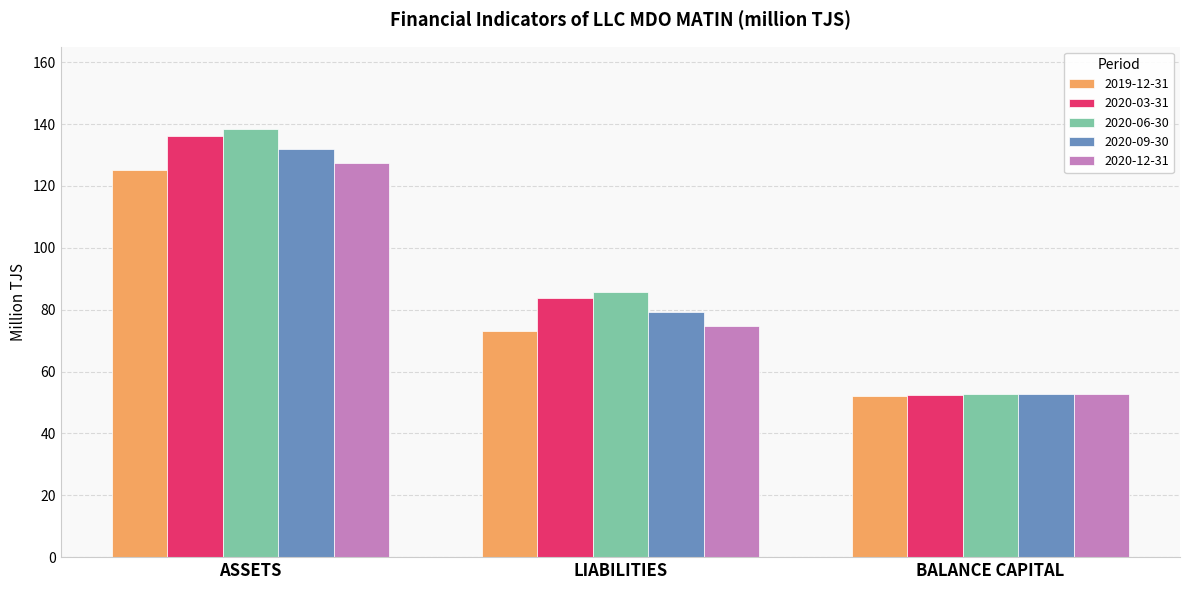

Which series changed the most between LIABILITIES and BALANCE CAPITAL?

2020-06-30